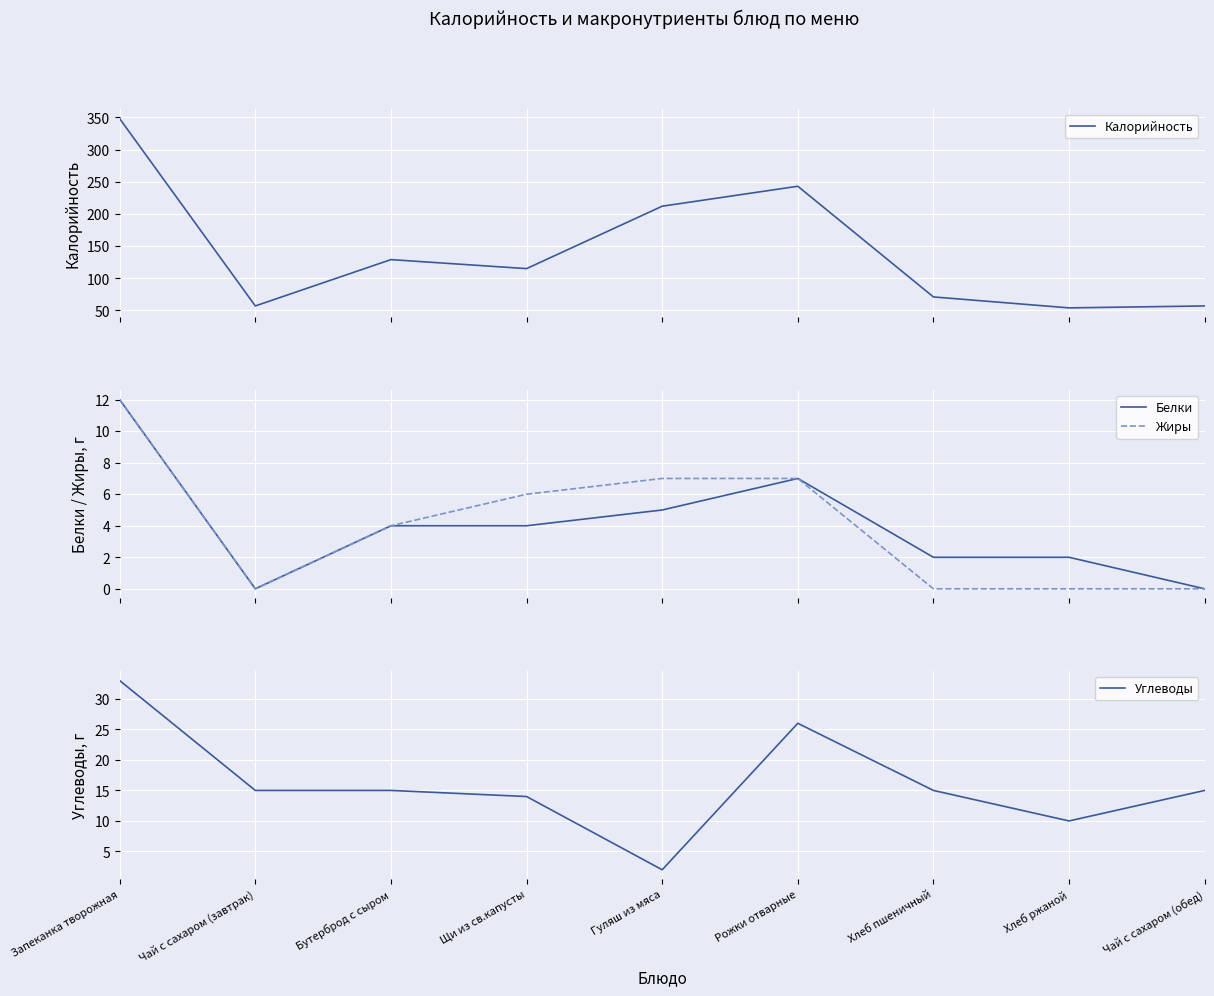

Reading right to left, what are all the values shown in this chart?

Калорийность: Чай с сахаром (обед)=57	Хлеб ржаной=54	Хлеб пшеничный=71	Рожки отварные=243	Гуляш из мяса=212	Щи из св.капусты=115	Бутерброд с сыром=129	Чай с сахаром (завтрак)=57	Запеканка творожная=348
Белки: Чай с сахаром (обед)=0	Хлеб ржаной=2	Хлеб пшеничный=2	Рожки отварные=7	Гуляш из мяса=5	Щи из св.капусты=4	Бутерброд с сыром=4	Чай с сахаром (завтрак)=0	Запеканка творожная=12
Жиры: Чай с сахаром (обед)=0	Хлеб ржаной=0	Хлеб пшеничный=0	Рожки отварные=7	Гуляш из мяса=7	Щи из св.капусты=6	Бутерброд с сыром=4	Чай с сахаром (завтрак)=0	Запеканка творожная=12
Углеводы: Чай с сахаром (обед)=15	Хлеб ржаной=10	Хлеб пшеничный=15	Рожки отварные=26	Гуляш из мяса=2	Щи из св.капусты=14	Бутерброд с сыром=15	Чай с сахаром (завтрак)=15	Запеканка творожная=33